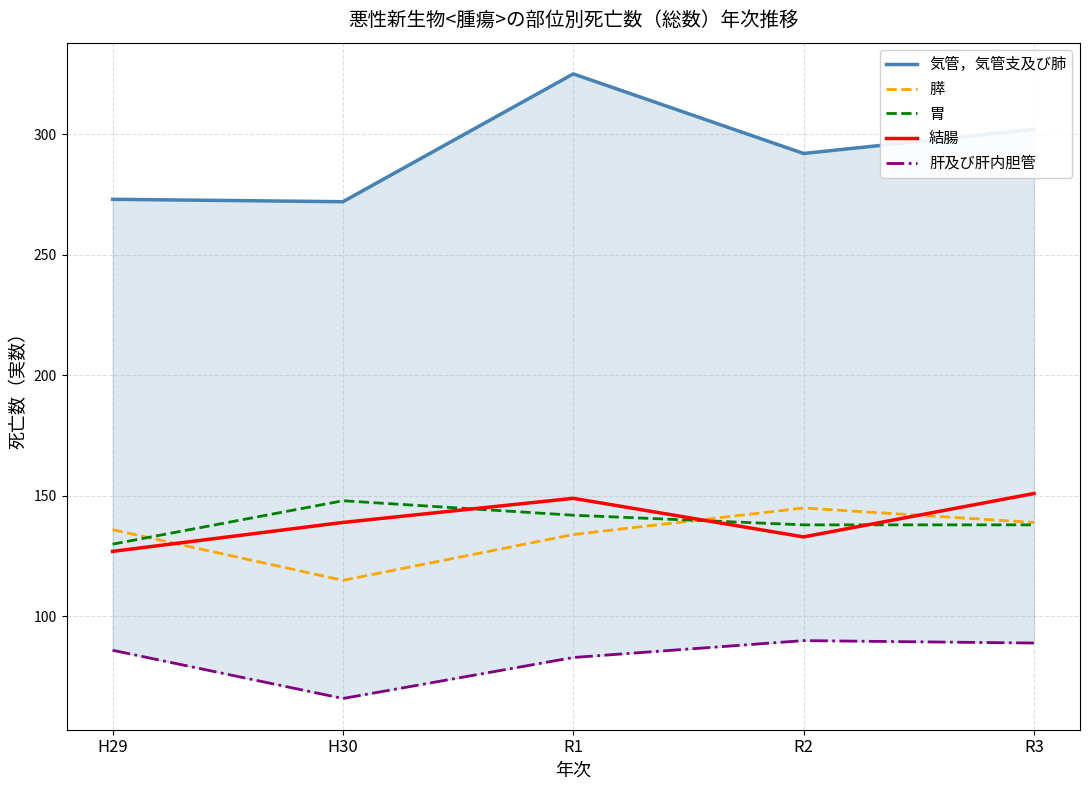

Reading right to left, what are all the values shown in this chart?

気管，気管支及び肺: 302	292	325	272	273
膵: 139	145	134	115	136
胃: 138	138	142	148	130
結腸: 151	133	149	139	127
肝及び肝内胆管: 89	90	83	66	86